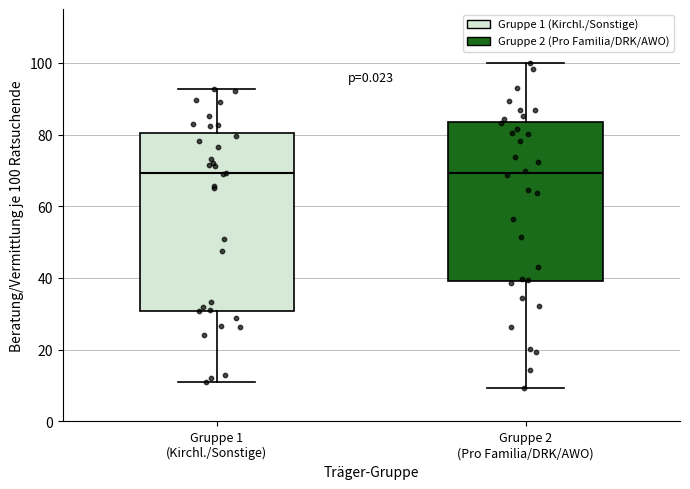

Reading left to right, transcribe this box plot: for each box, give where its median line is, the range the box spans, and where its two whiskers end, as read against the y-axis. The values are not printed on the chart, so give them approximately, as read against the axis.

Gruppe 1 (Kirchl./Sonstige): median 70, box 30 to 80, whiskers 10 to 92
Gruppe 2 (Pro Familia/DRK/AWO): median 70, box 40 to 84, whiskers 10 to 100